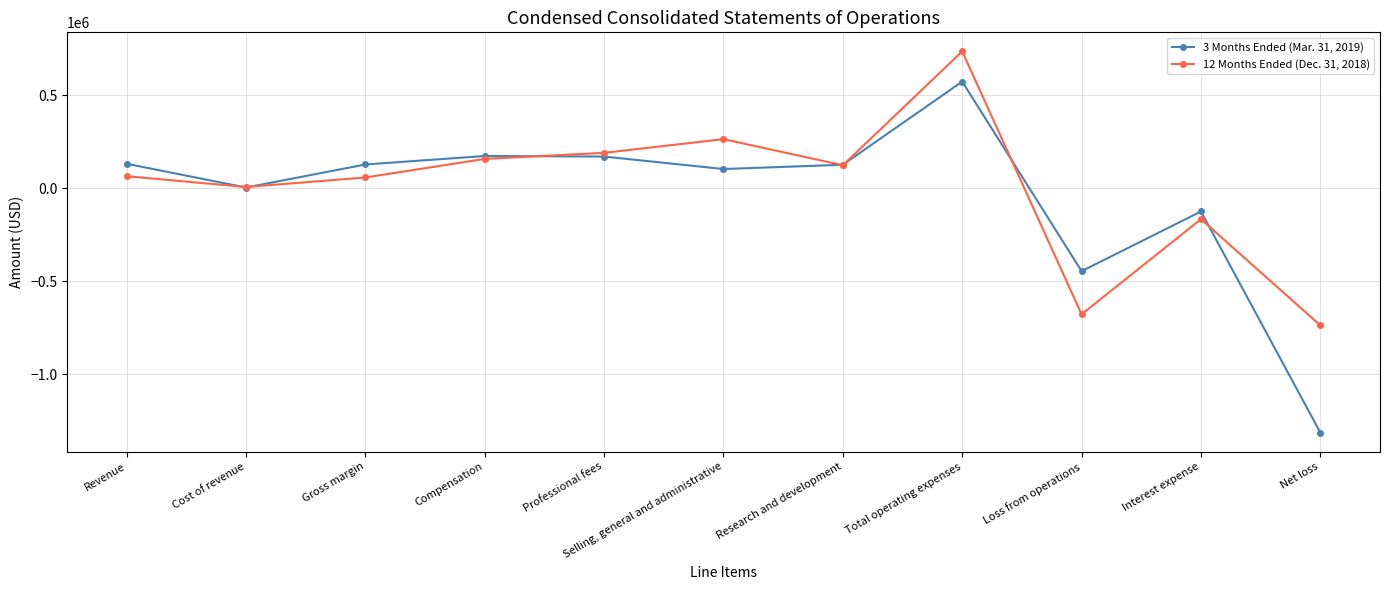

What is the label of the 2nd point from the right?

Interest expense